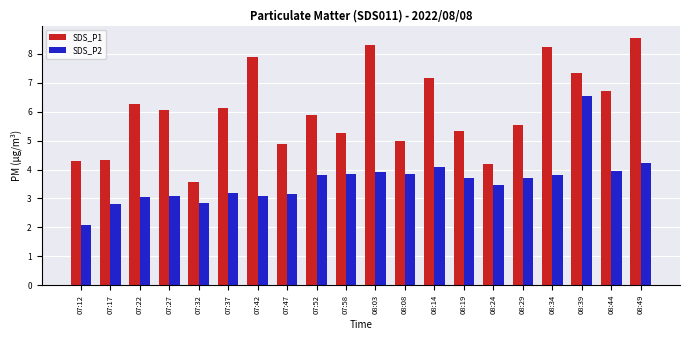

Between 07:22 and 08:03, which series saw the biggest shift?

SDS_P1